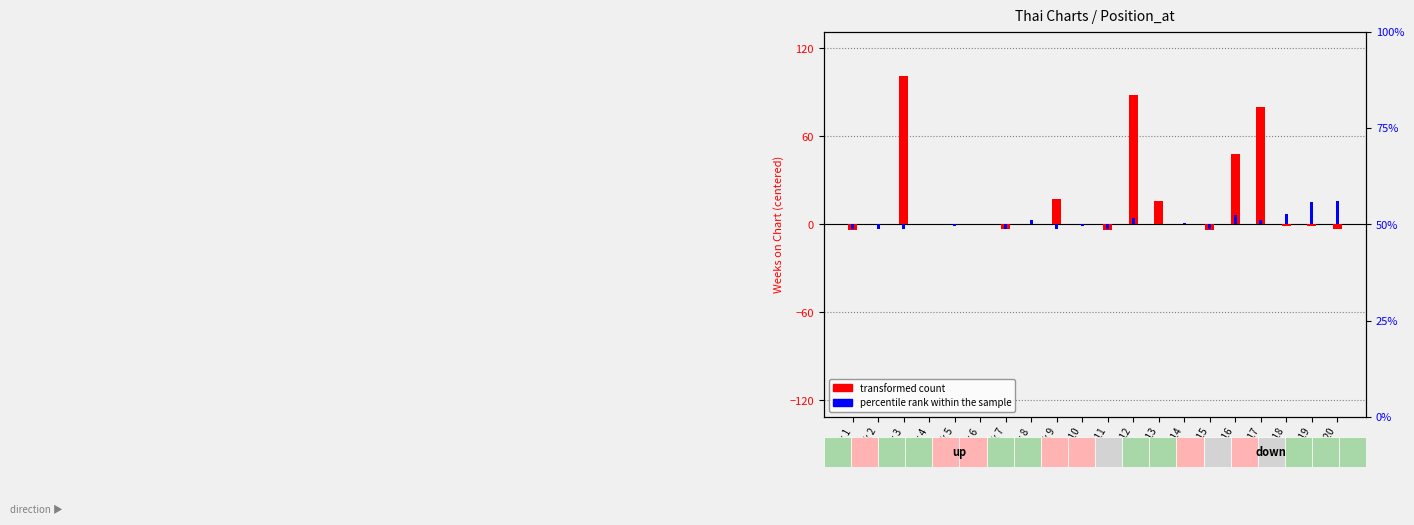

Reading left to right, extract all data points from this chart.

transformed count: Track 1=-4	Track 2=0	Track 3=101	Track 4=0	Track 5=0	Track 6=0	Track 7=-3	Track 8=0	Track 9=17	Track 10=0	Track 11=-4	Track 12=88	Track 13=16	Track 14=0	Track 15=-4	Track 16=48	Track 17=80	Track 18=-1	Track 19=-1	Track 20=-3
percentile rank within the sample: Track 1=-3	Track 2=-3	Track 3=-3	Track 4=0	Track 5=-1	Track 6=0	Track 7=-3	Track 8=3	Track 9=-3	Track 10=-1	Track 11=-3	Track 12=4	Track 13=0	Track 14=1	Track 15=-3	Track 16=6	Track 17=3	Track 18=7	Track 19=15	Track 20=16